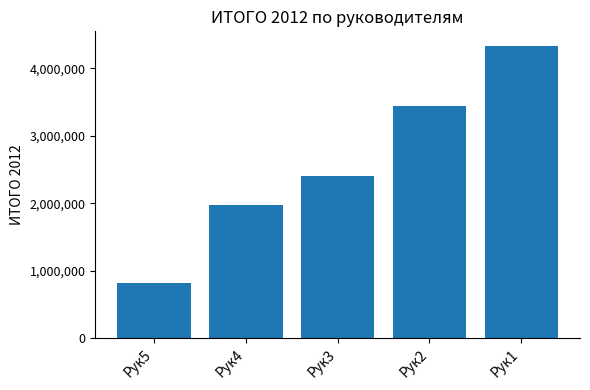

What is the difference between the maximum and second lowest values?

2364905.6